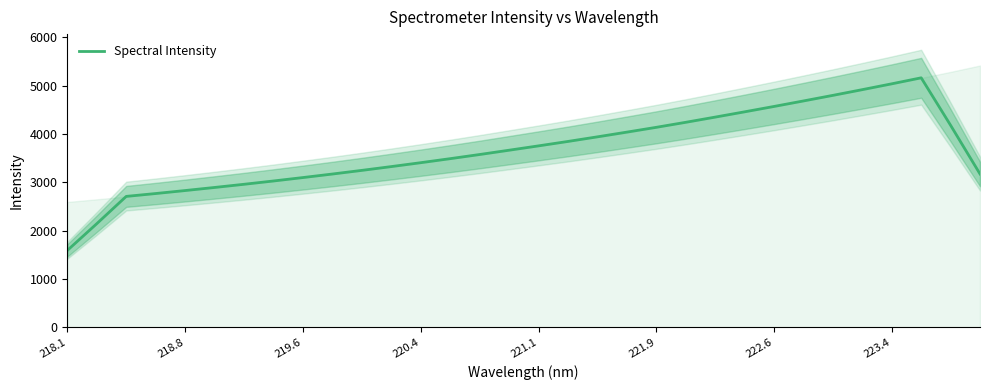

The Spectral Intensity series shows 4135.8 at 221.9. True or false?

True